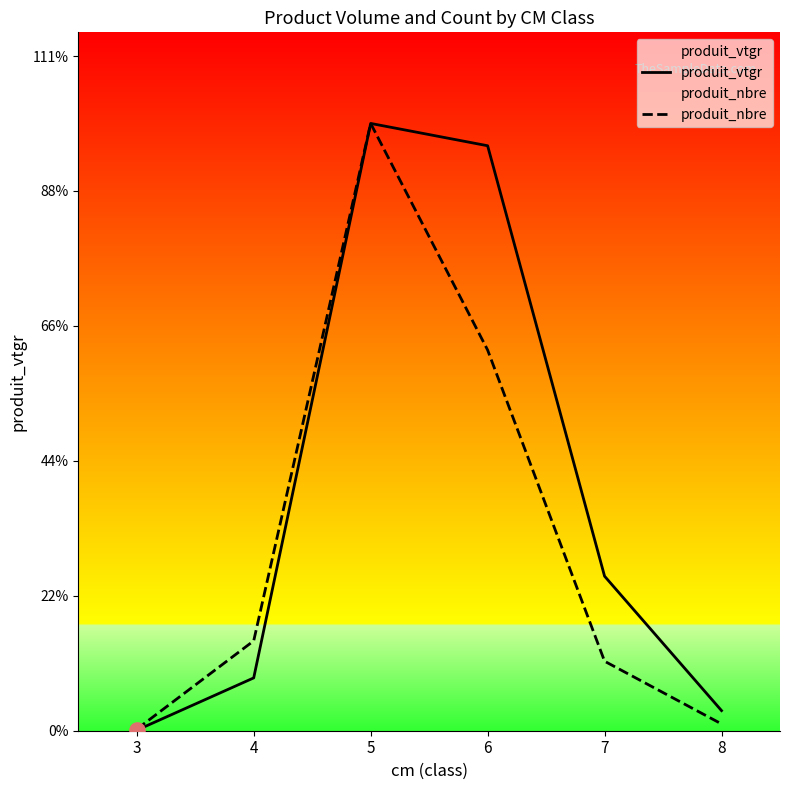

What are all the series names shown in the legend?

produit_vtgr, produit_nbre